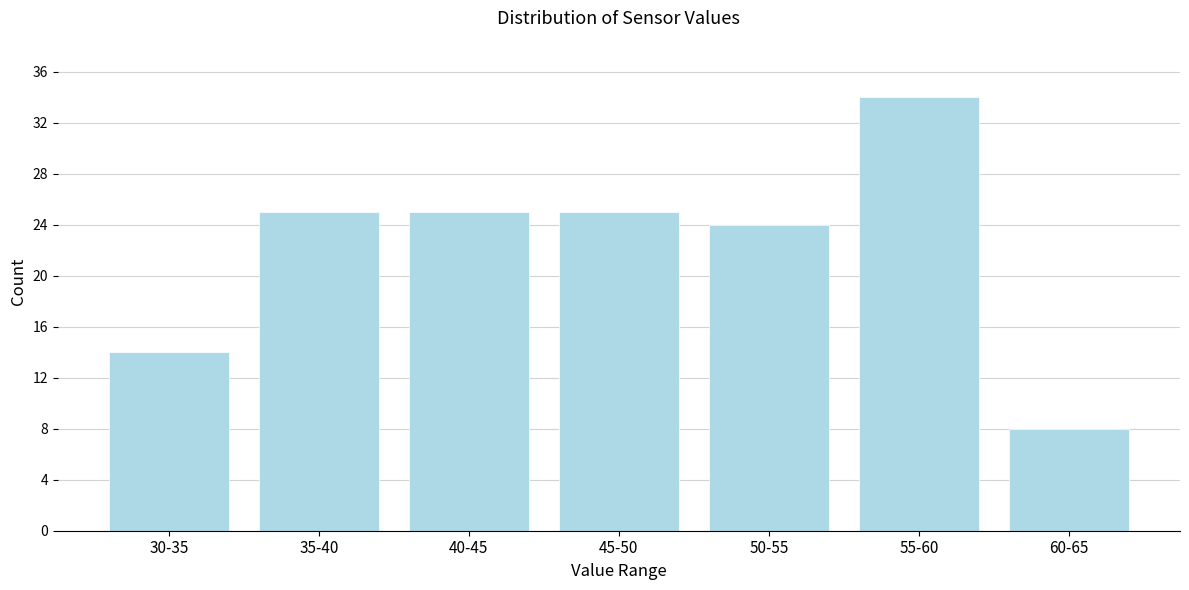

Reading left to right, extract all data points from this chart.

30-35=14	35-40=25	40-45=25	45-50=25	50-55=24	55-60=34	60-65=8